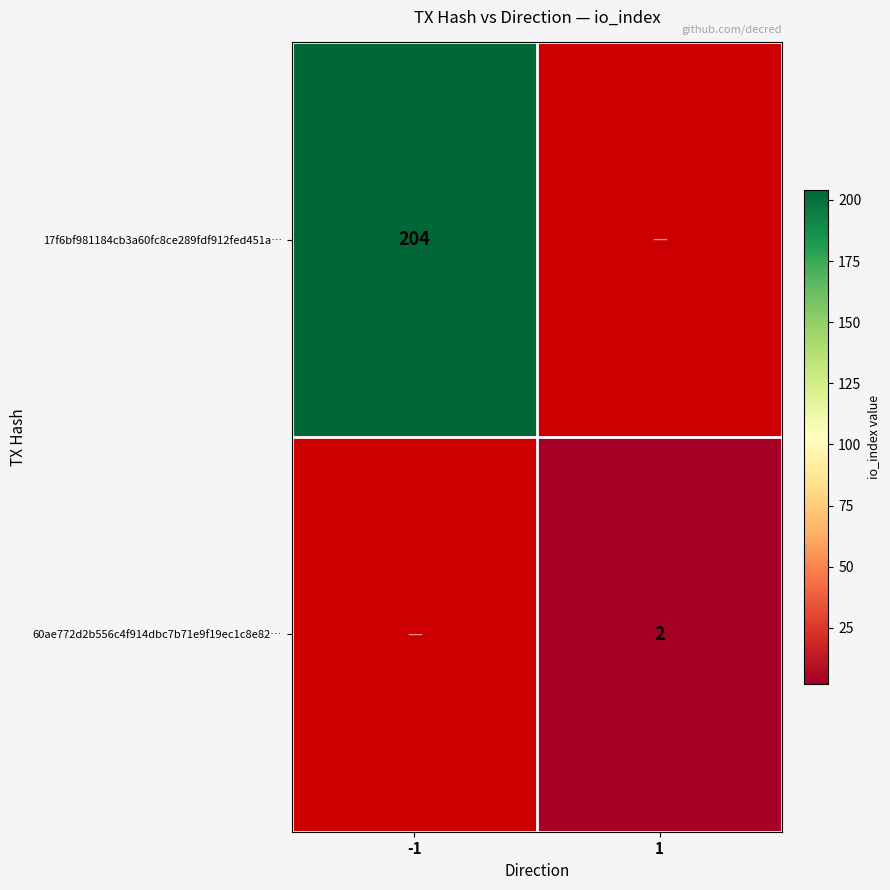

Is the value of 60ae772d2b556c4f914dbc7b71e9f19ec1c8e82… at 1 greater than the value of 17f6bf981184cb3a60fc8ce289fdf912fed451a… at -1?

No